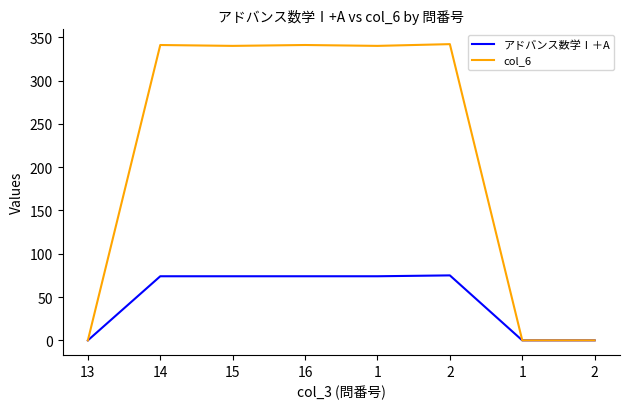

Where is アドバンス数学Ⅰ＋A nearest to the value 37?

13